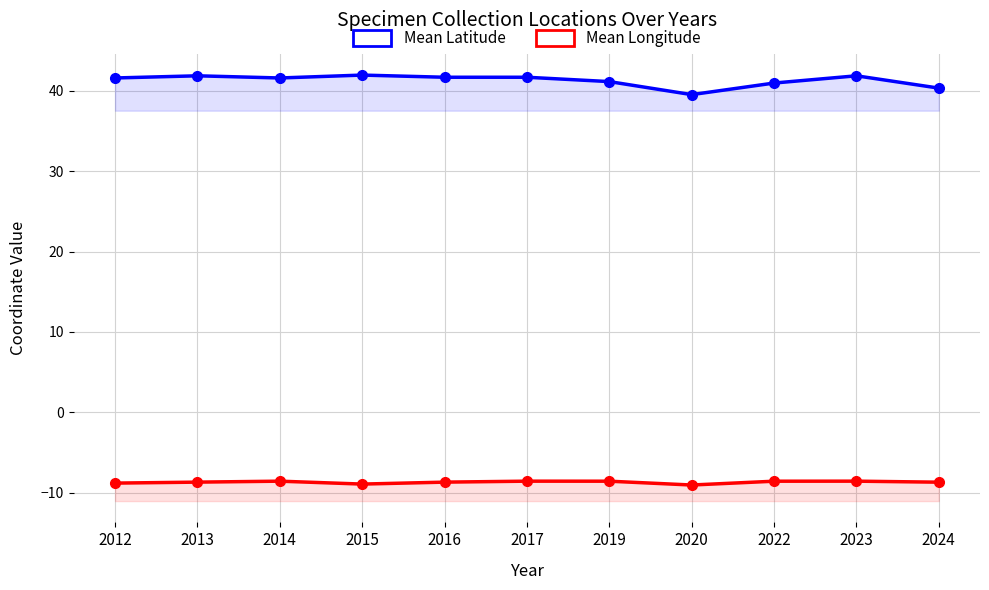

List the labels in order of Mean Latitude value, largest first.

2015, 2013, 2023, 2016, 2017, 2012, 2014, 2019, 2022, 2024, 2020